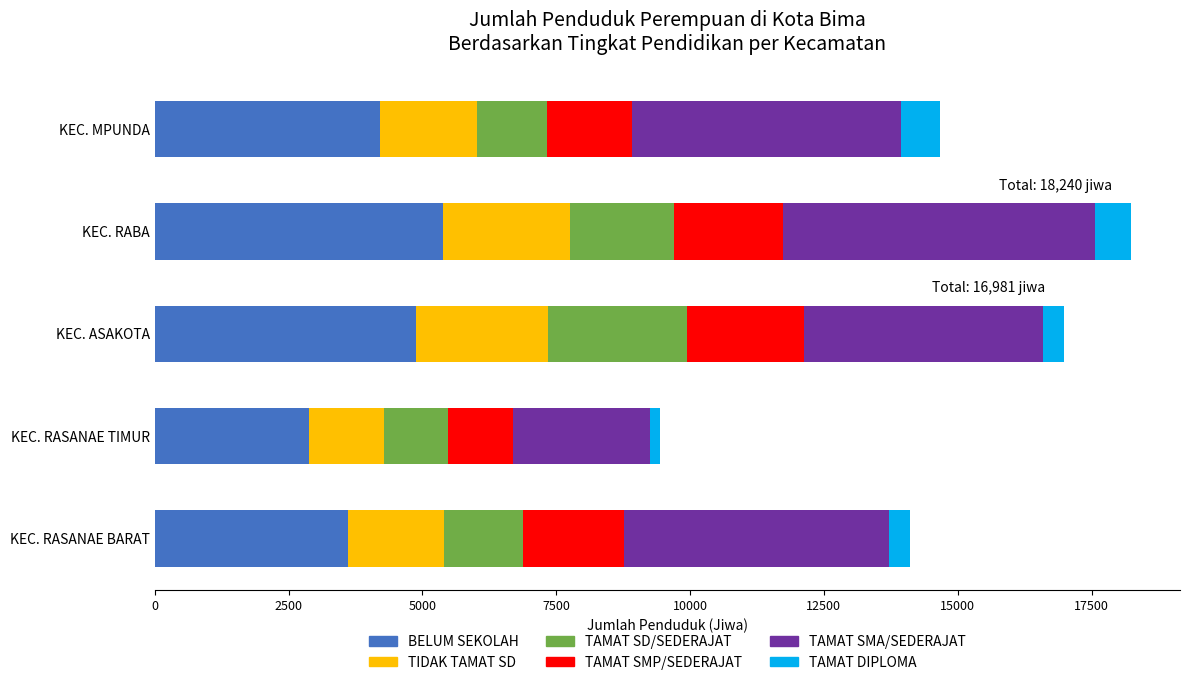

What is the maximum value for BELUM SEKOLAH?

5382